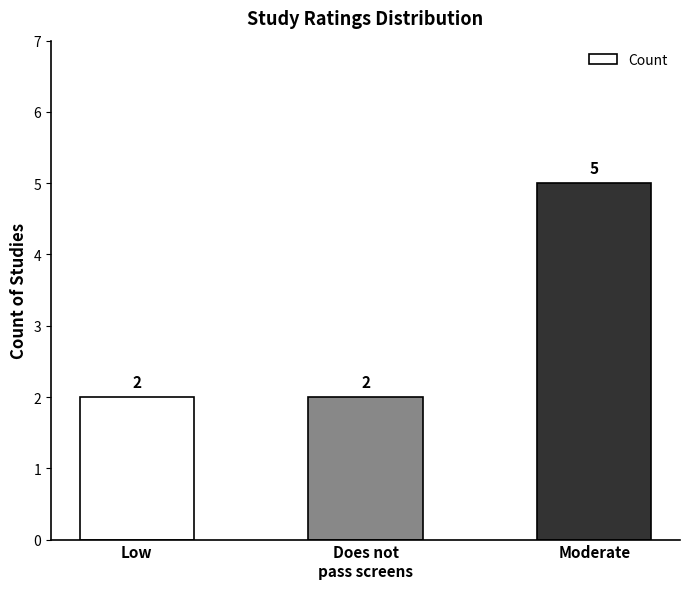

Reading left to right, list all the values displayed in this chart.

Low=2	Does not
pass screens=2	Moderate=5